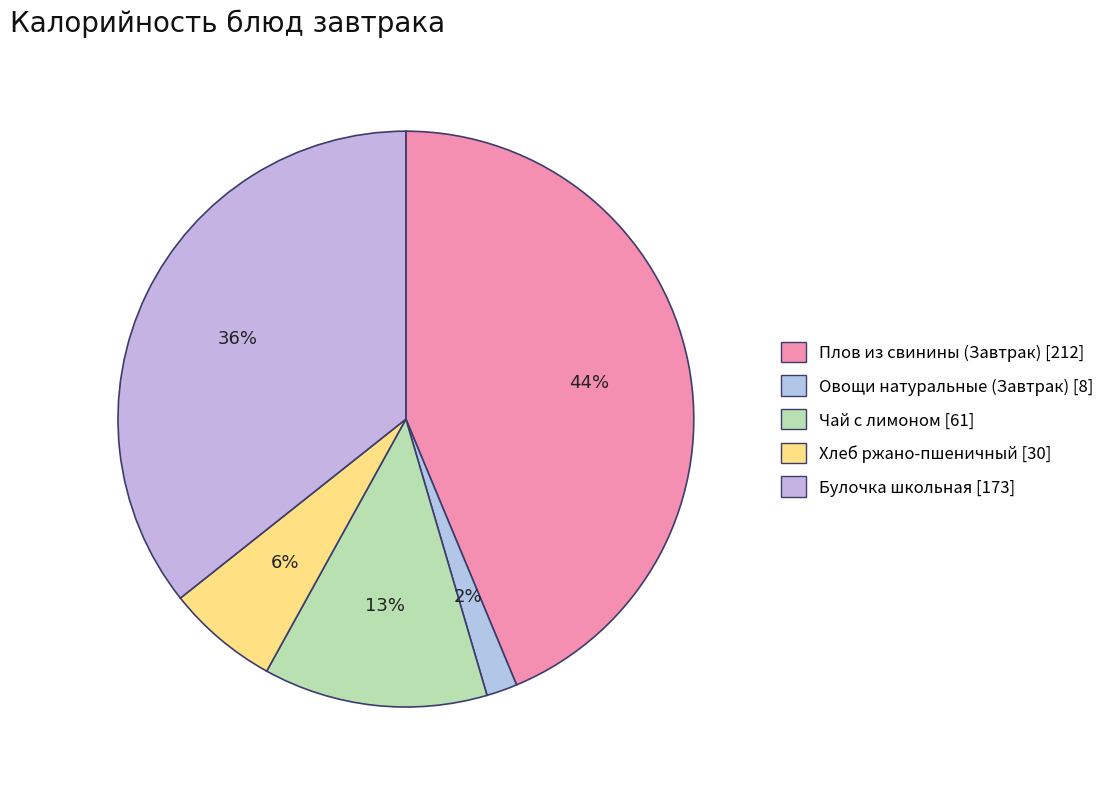

Is the sum of Булочка школьная and Чай с лимоном greater than half?

No